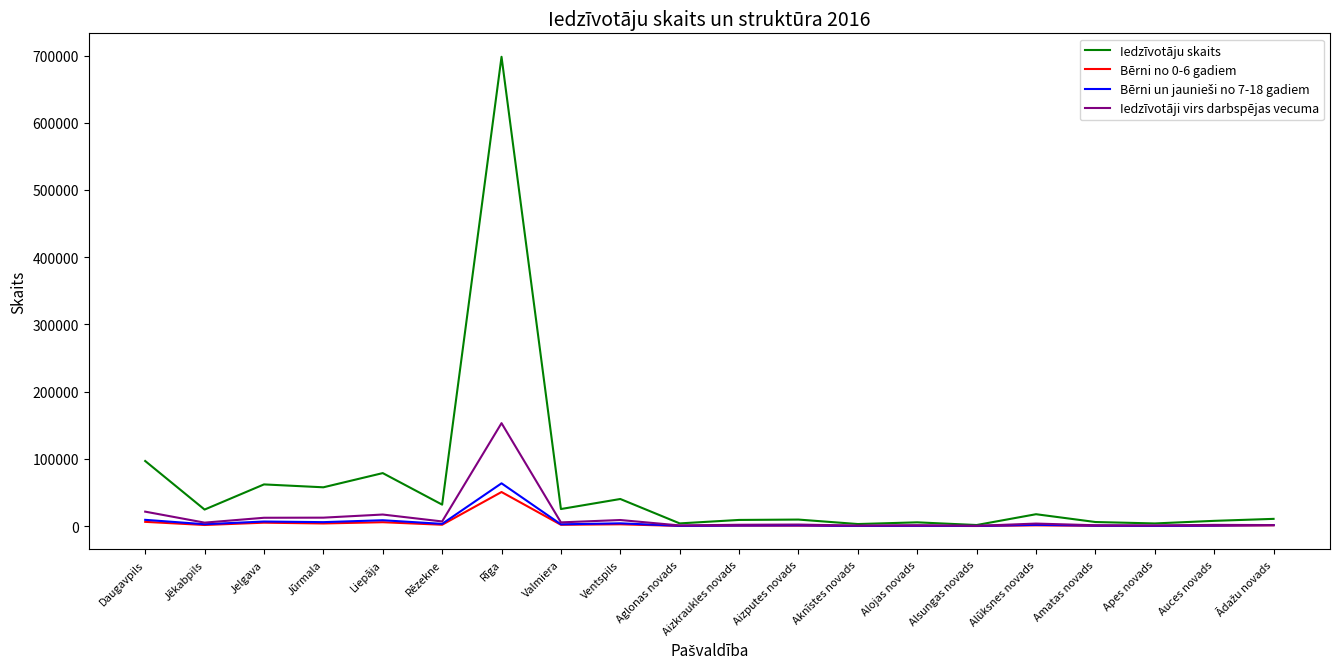

Which series changed the most between Daugavpils and Valmiera?

Iedzīvotāju skaits